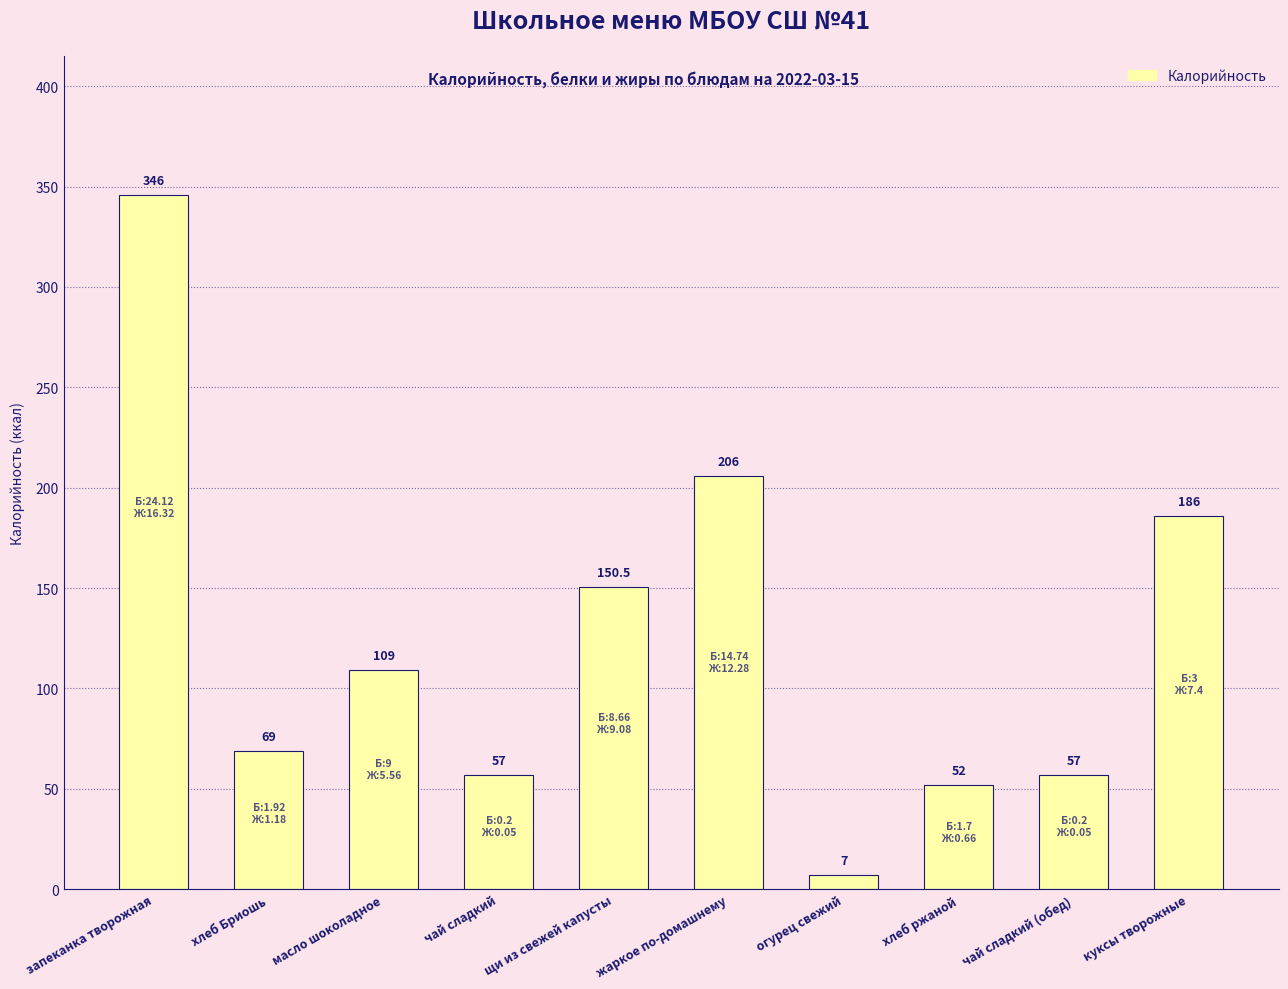

How many values are below 109?

5